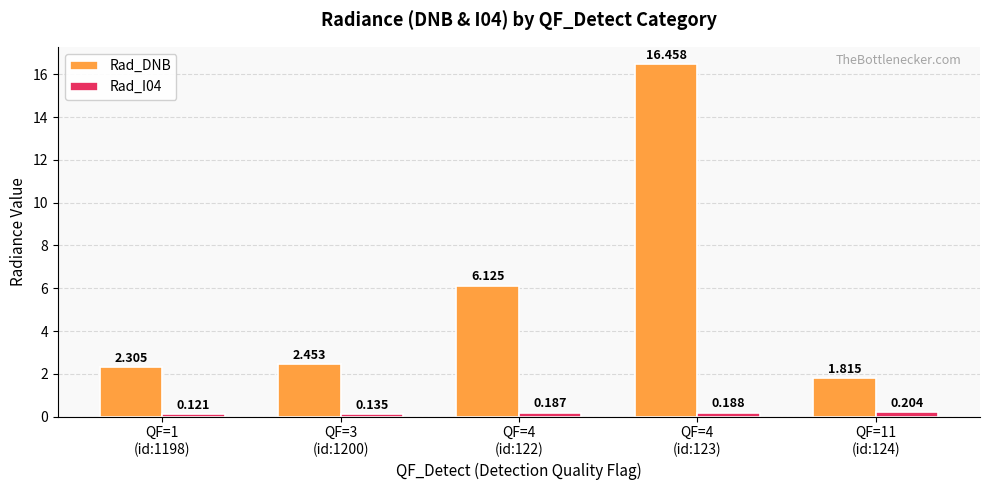

Which series has the widest spread of values?

Rad_DNB